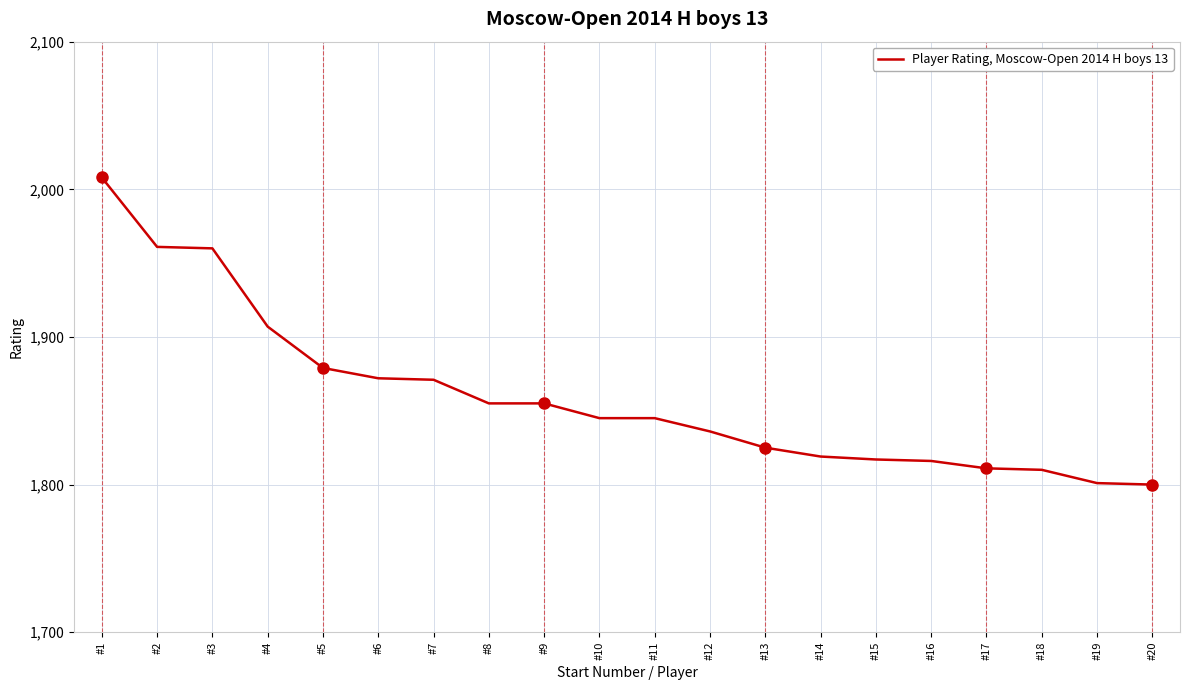

Count the number of categories in the chart.

20